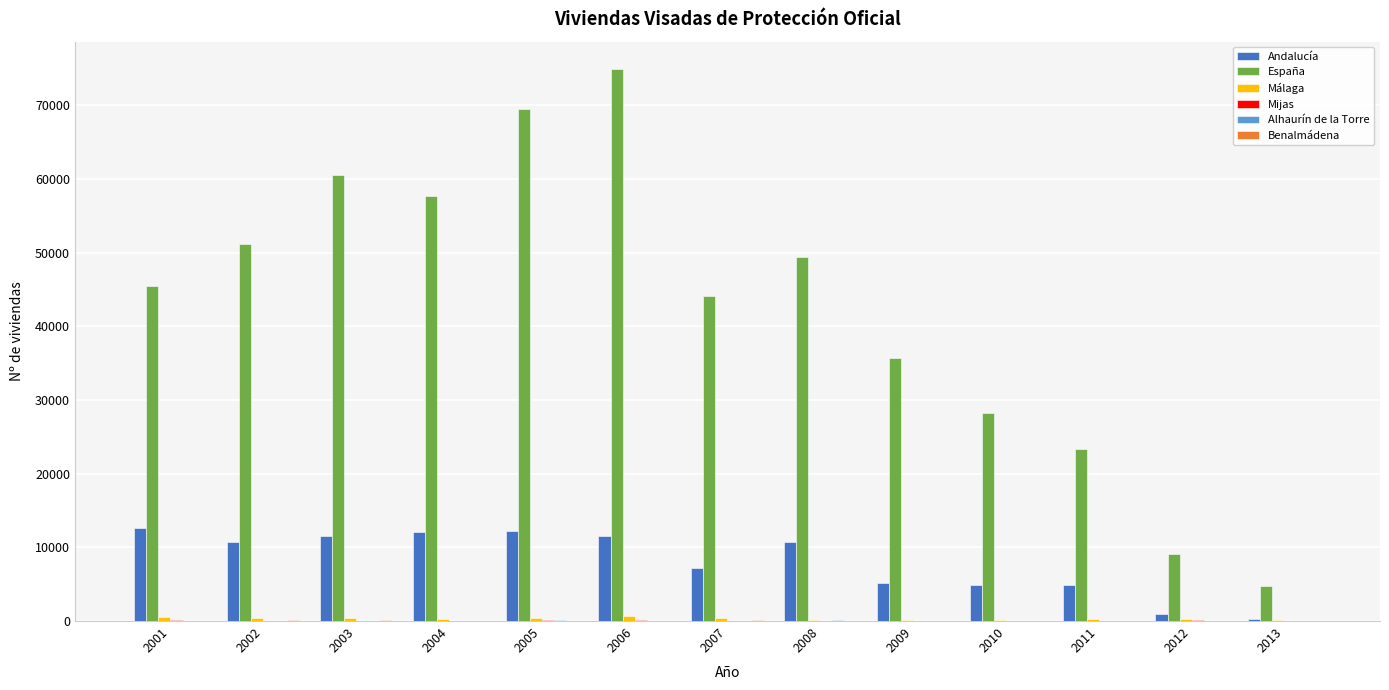

Which series has the largest total across all categories?

España